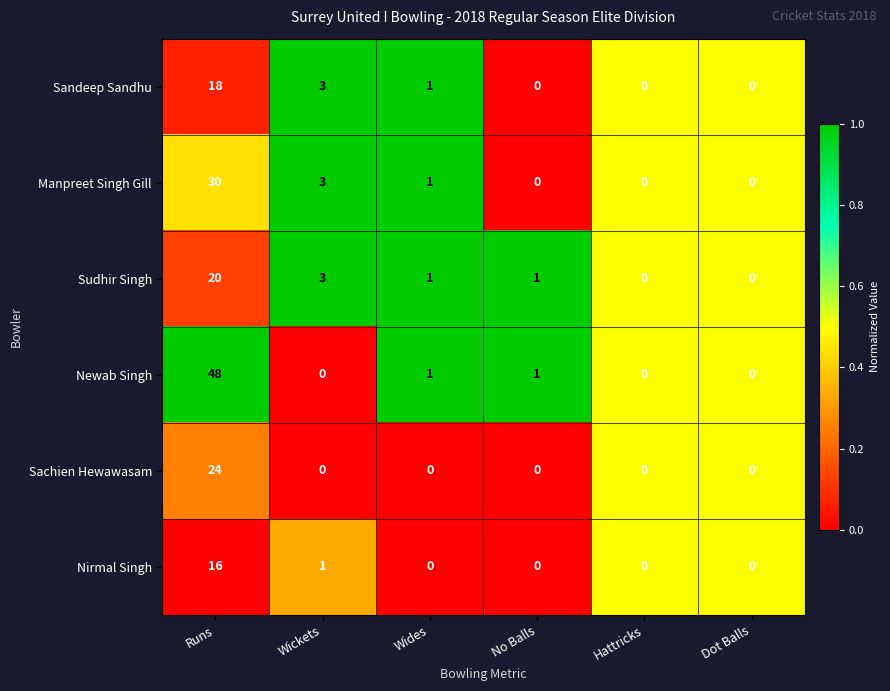

What is the sum of all Sachien Hewawasam values?

24